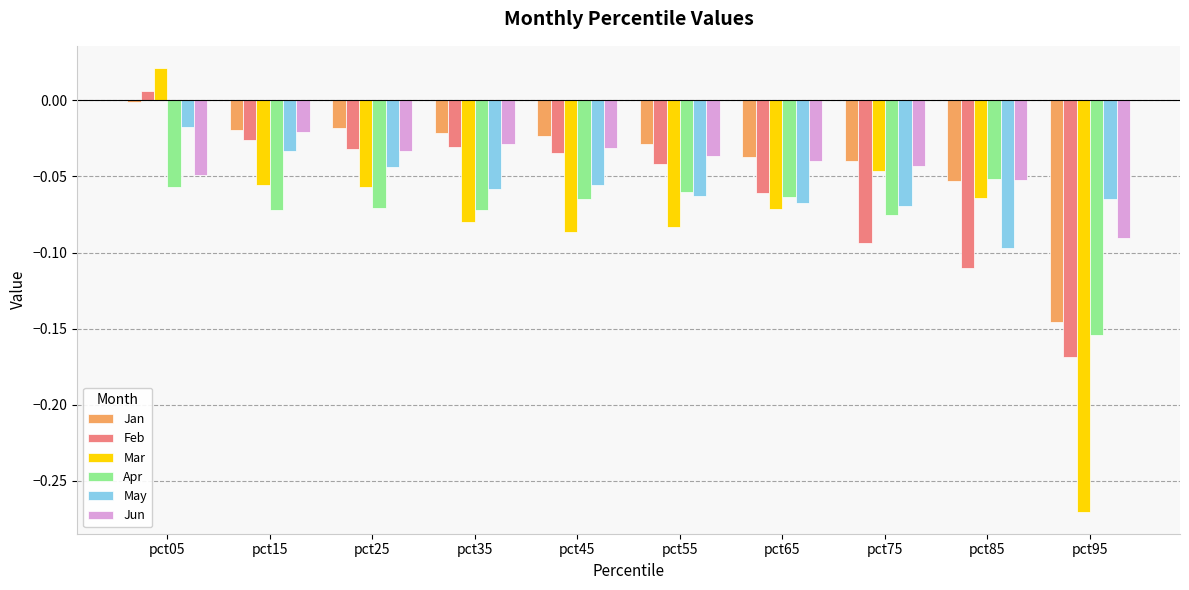

What is the sum of all Mar values?

-0.8